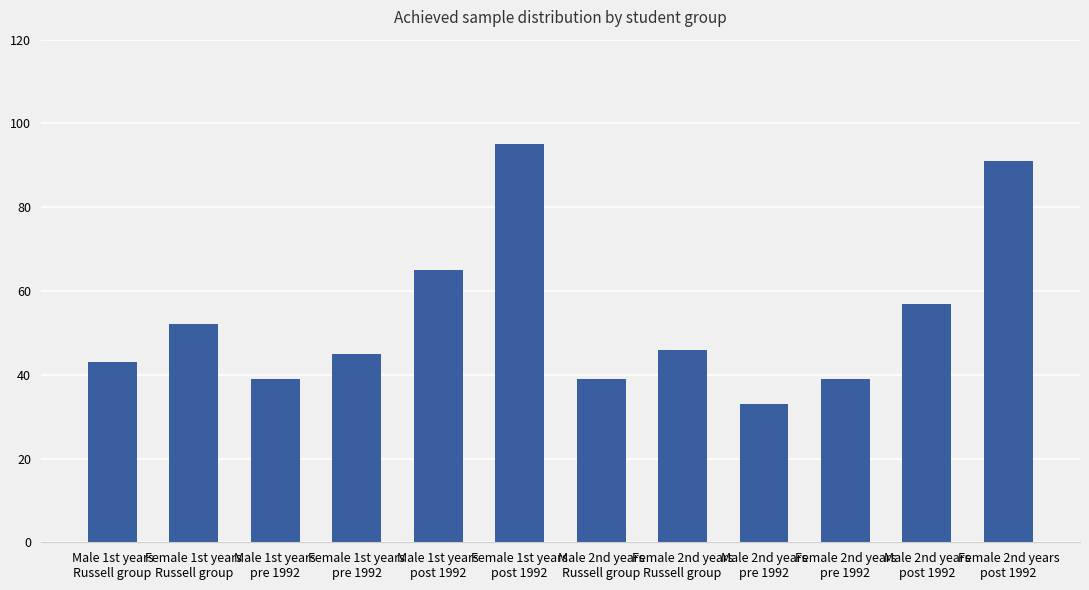

What position from the right is Female 2nd years
pre 1992?

3